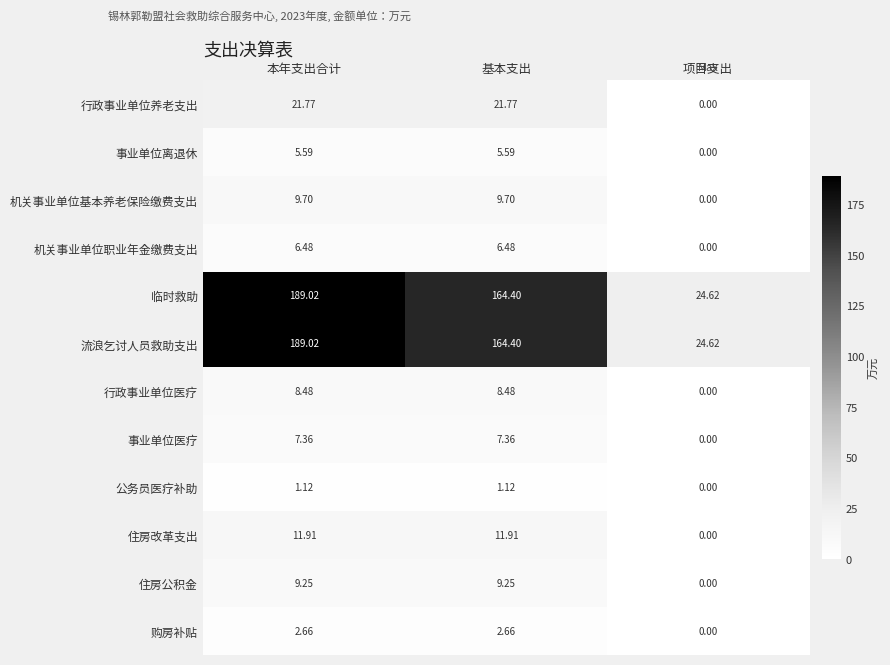

What is the greatest value displayed?

189.0